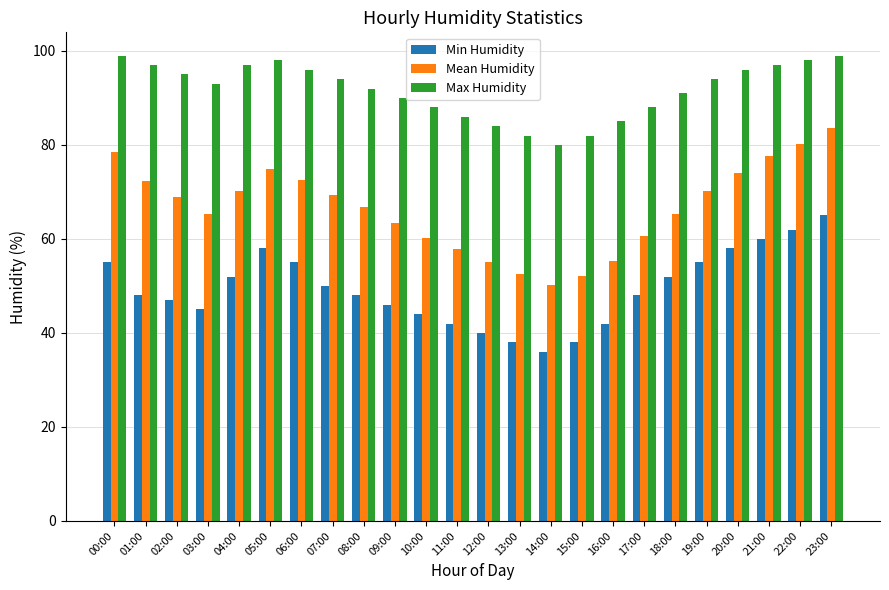

What value does the Max Humidity series have at 18:00?

91.0